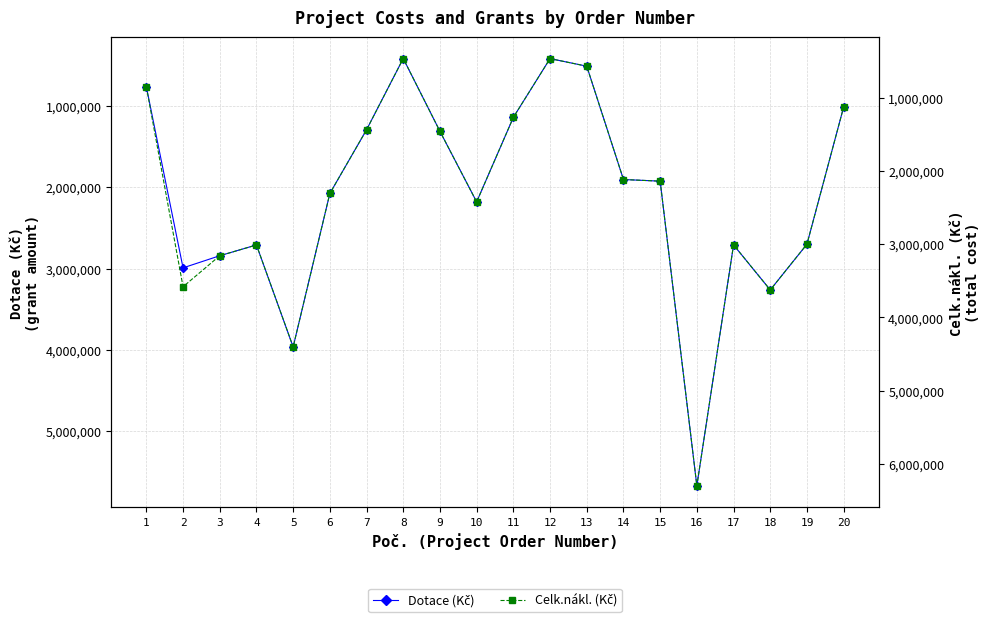

What are all the series names shown in the legend?

Dotace (Kč), Celk.nákl. (Kč)